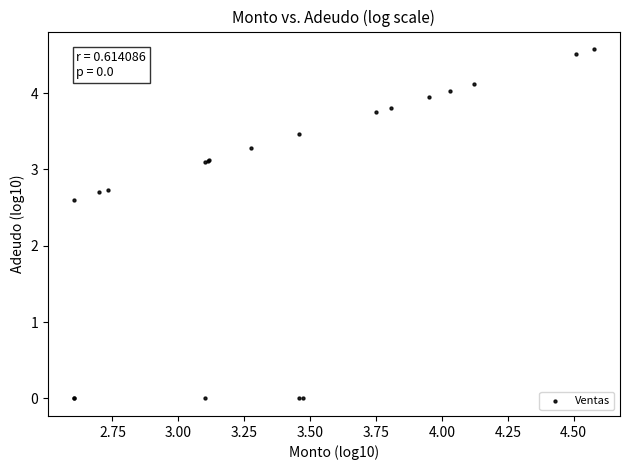

What Y value in the scatter plot is closest to 2?

2.6